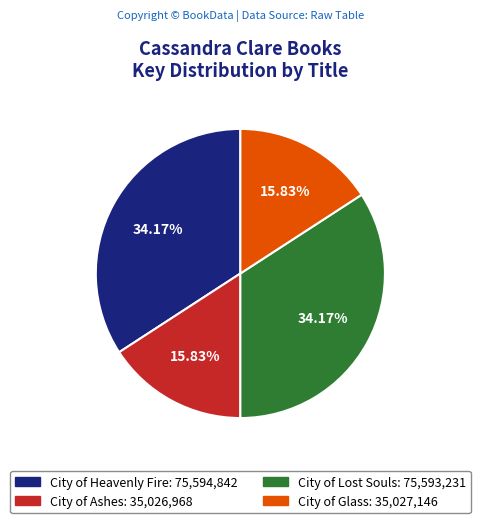

Approximately how many times larger is the value at City of Glass compared to City of Heavenly Fire?

0.5